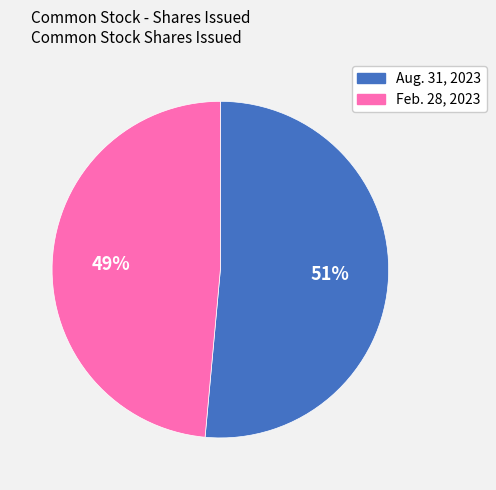

Count the number of slices in the pie.

2